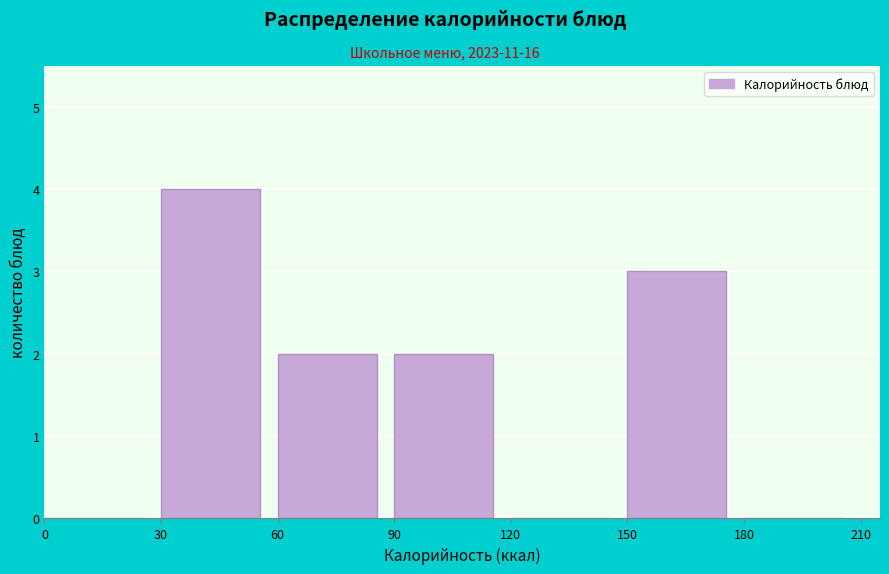

Reading left to right, transcribe this chart: for each bar, give the range it covers on the x-axis and its height. The values are not printed on the chart, so give them approximately, as read against the axis.

0 to 30: 0
30 to 60: 4
60 to 90: 2
90 to 120: 2
120 to 150: 0
150 to 180: 3
180 to 210: 0